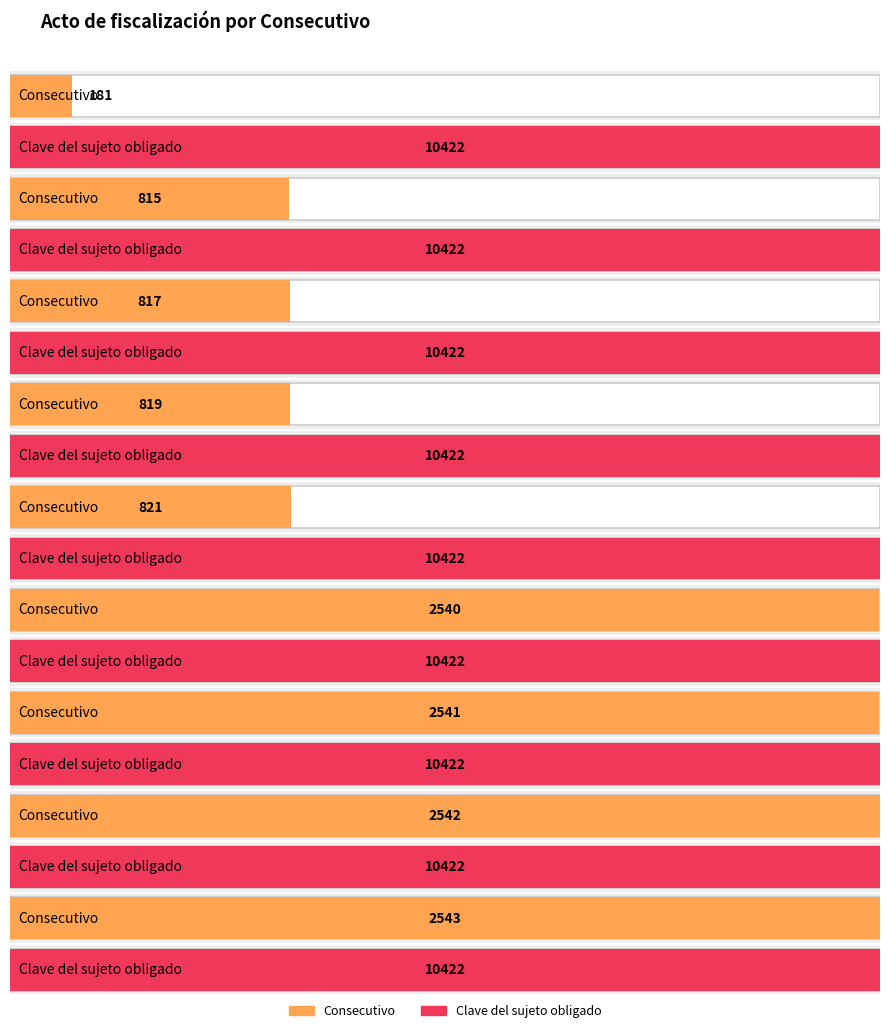

Where is Clave del sujeto obligado nearest to the value 10422?

181